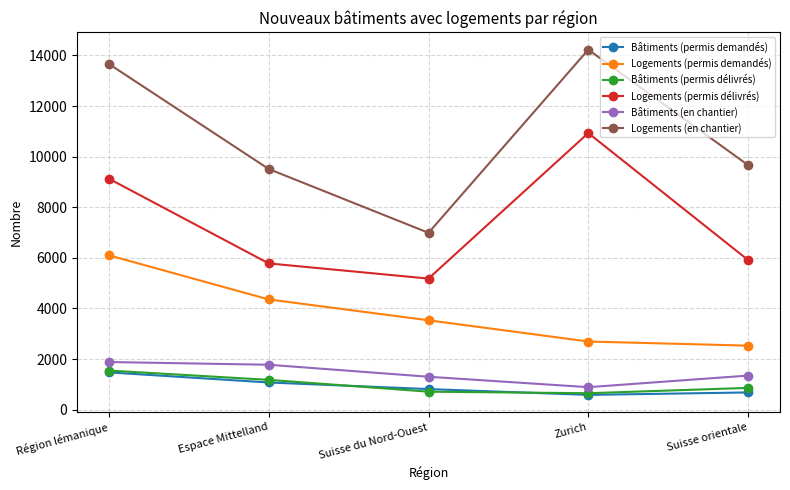

Does the chart have visible grid lines?

Yes